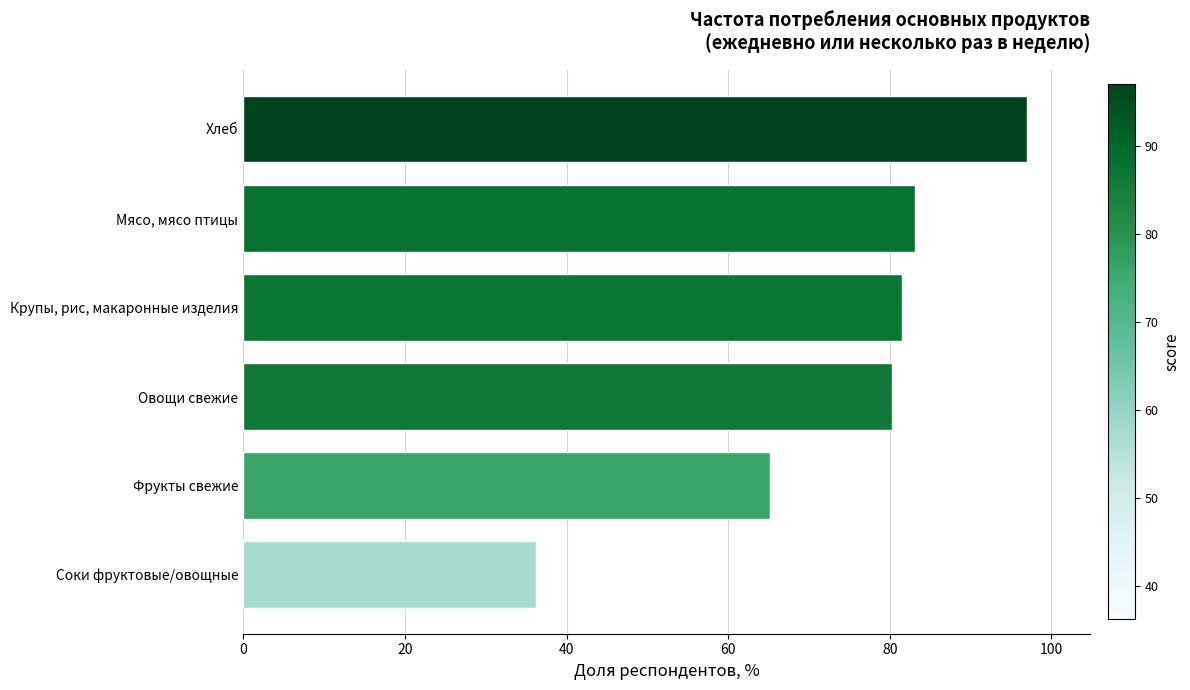

Reading bottom to top, transcribe all the data shown in this chart.

Соки фруктовые/овощные=36.2	Фрукты свежие=65.1	Овощи свежие=80.3	Крупы, рис, макаронные изделия=81.5	Мясо, мясо птицы=83.1	Хлеб=97.0